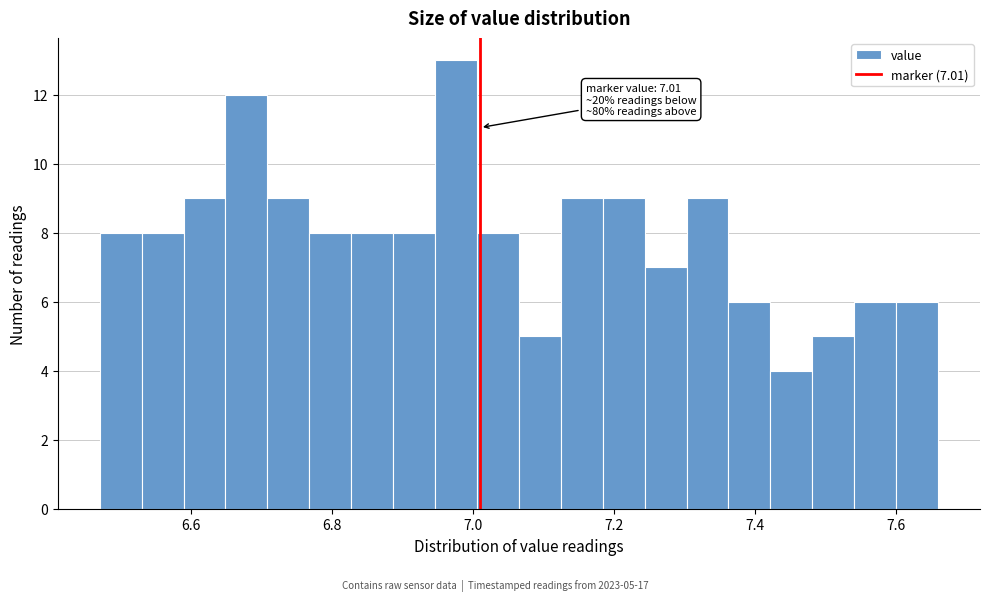

Read against the x-axis, roughly where is the centre of the tallest bar?

6.98